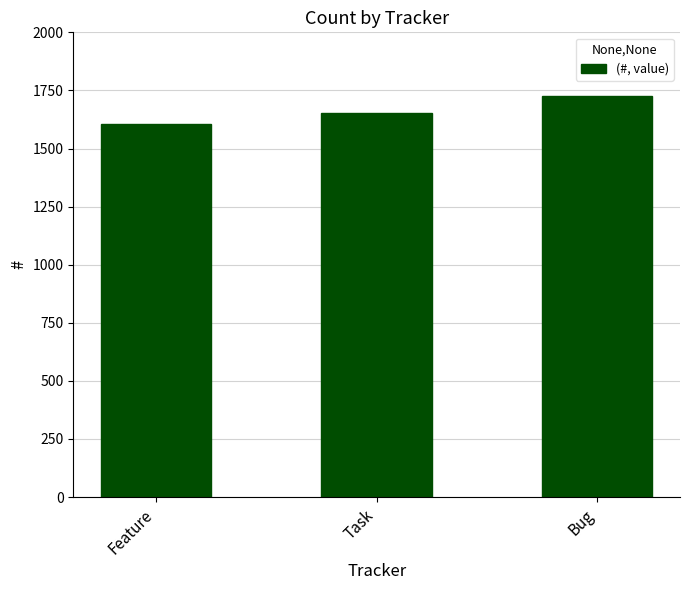

What is the ratio of the value at Feature to the value at Task?

1.0